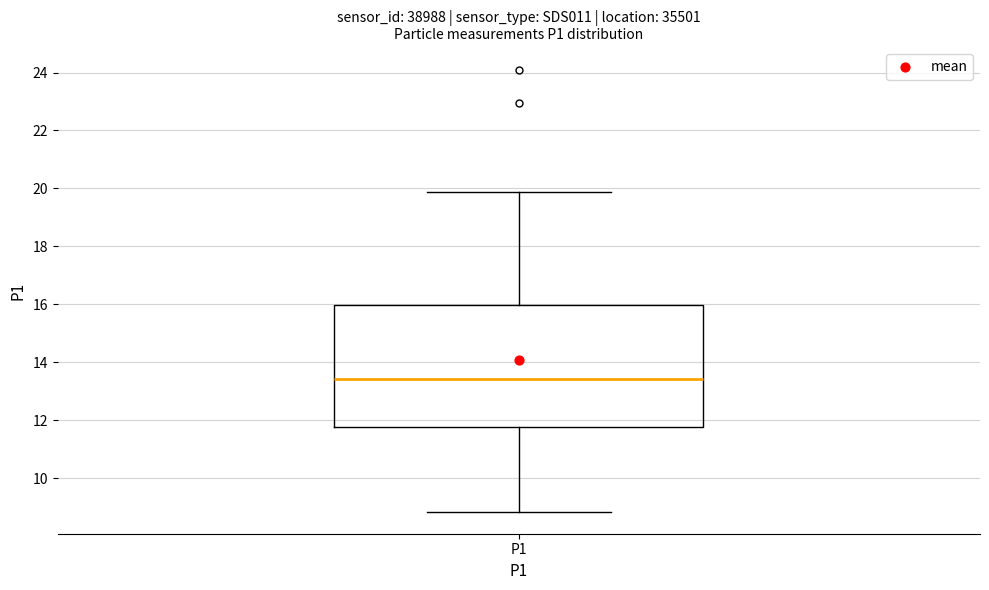

Where does the upper whisker of the box for P1 end on the y-axis? The values are not printed on the chart, so give them approximately, as read against the axis.

19.8